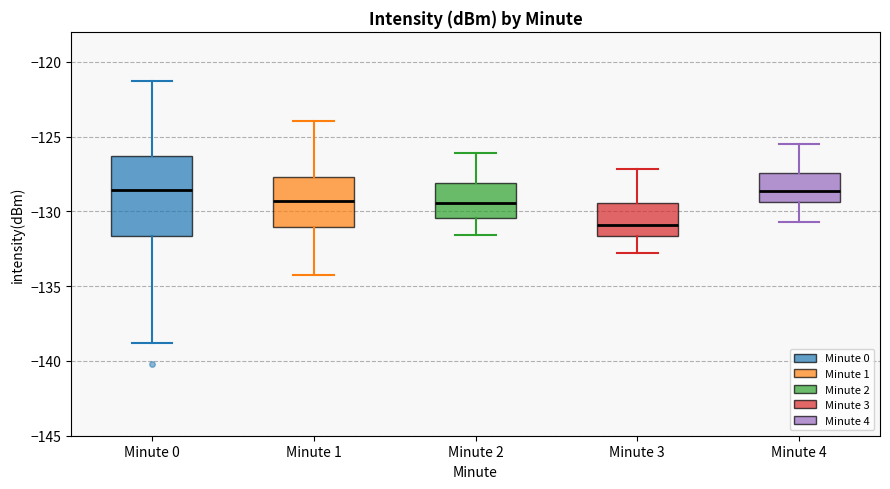

Which box is the tallest, from its lower edge to its upper edge?

Minute 0